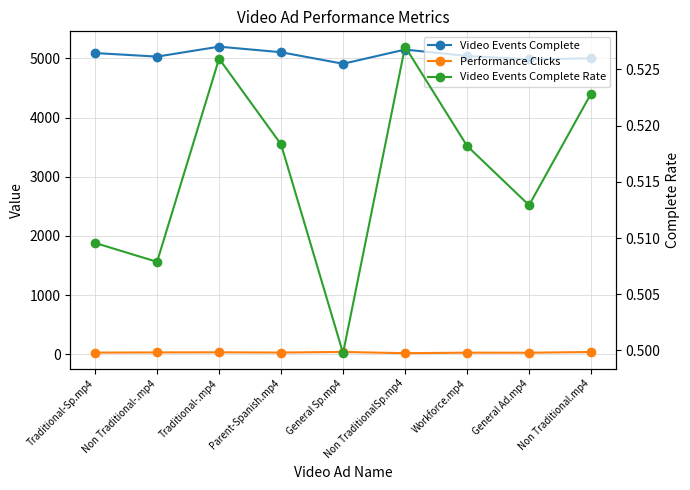

Which series changed the most between Non Traditional-.mp4 and General Ad.mp4?

Video Events Complete